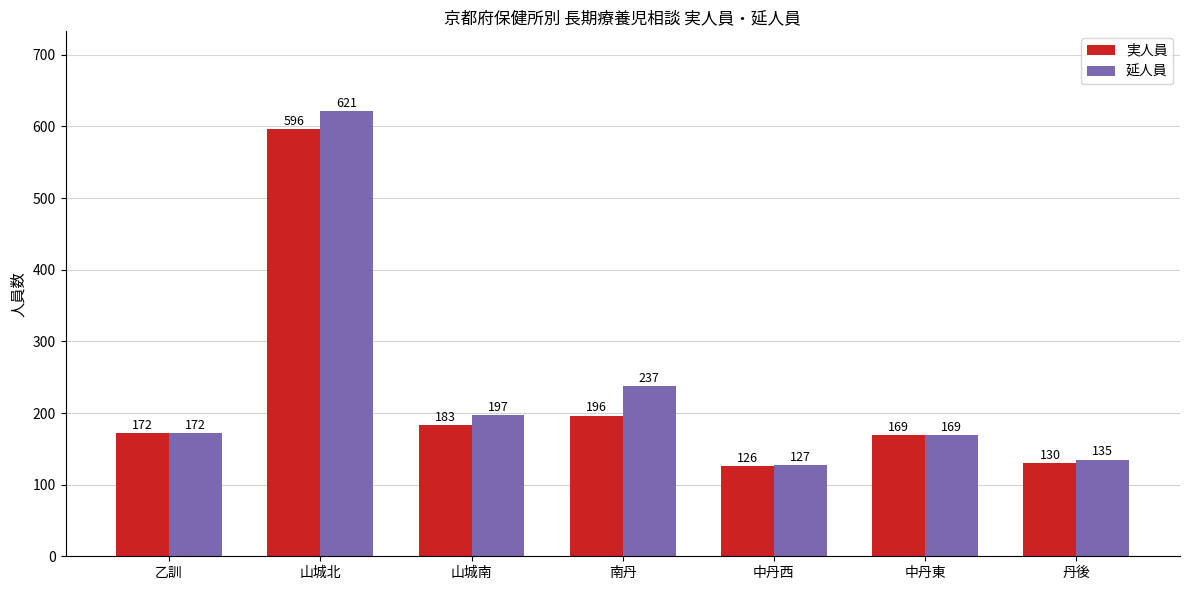

Is the value of 延人員 at 山城南 greater than the value of 実人員 at 中丹東?

Yes